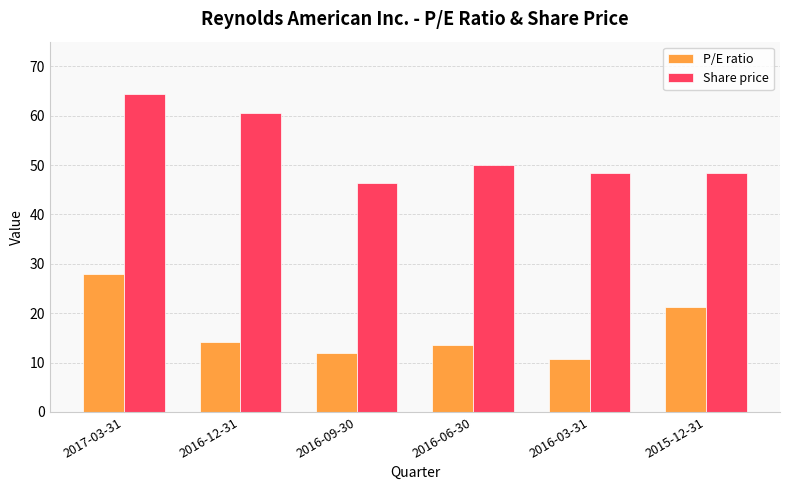

What is the maximum value for Share price?

64.5